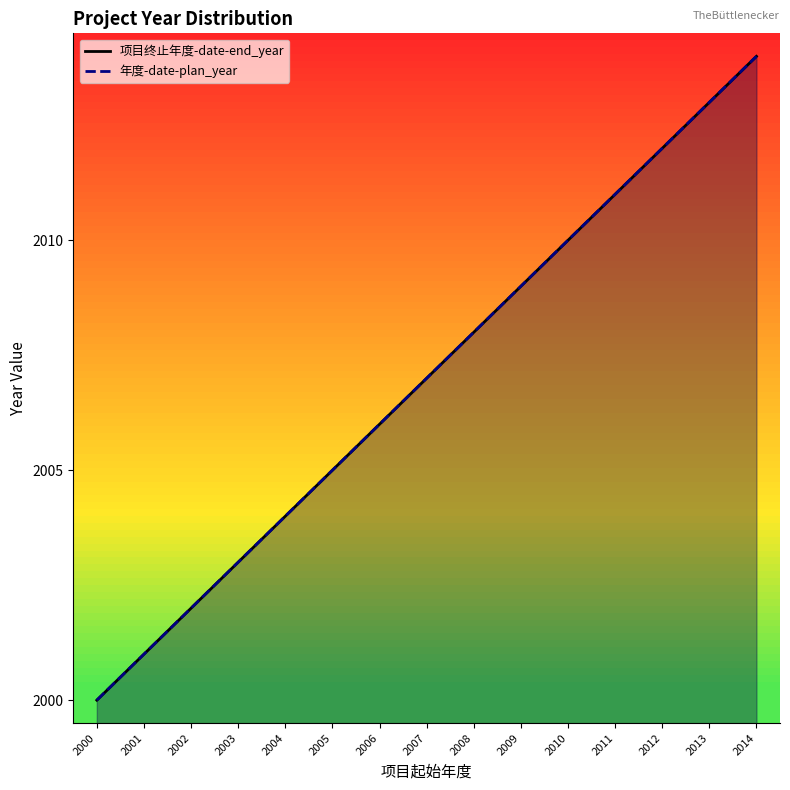

At which label does 项目终止年度-date-end_year reach its peak?

2014